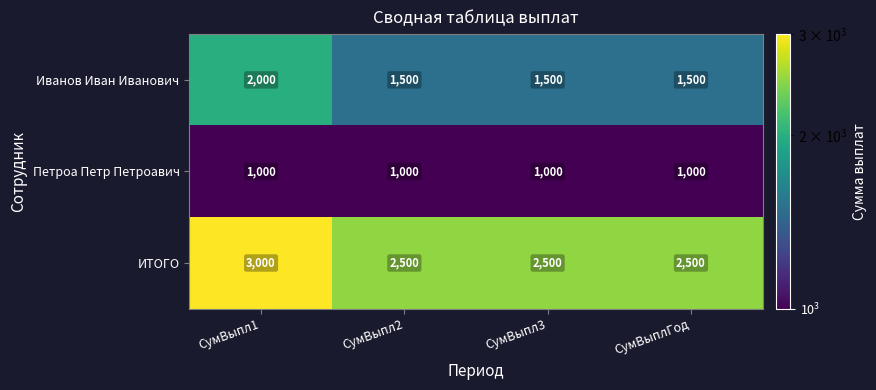

Is it true that Иванов Иван Иванович equals 1033 at СумВыплГод?

False